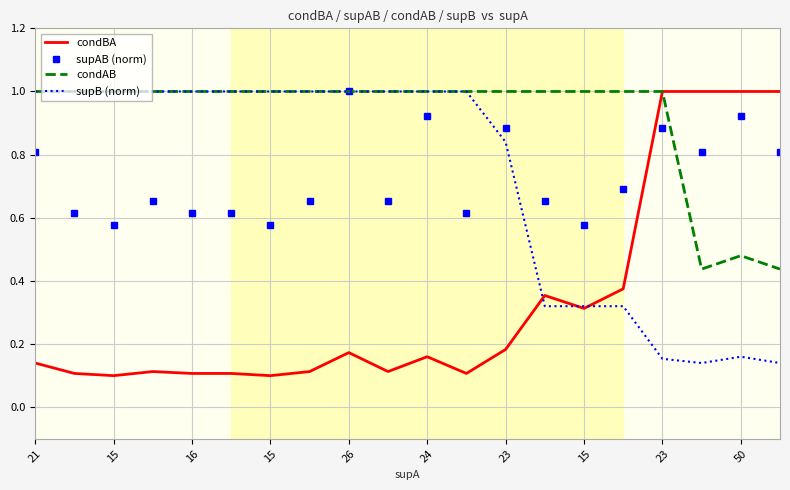

Which series ends up on top after the final intersection of supAB (norm) and condBA?

condBA